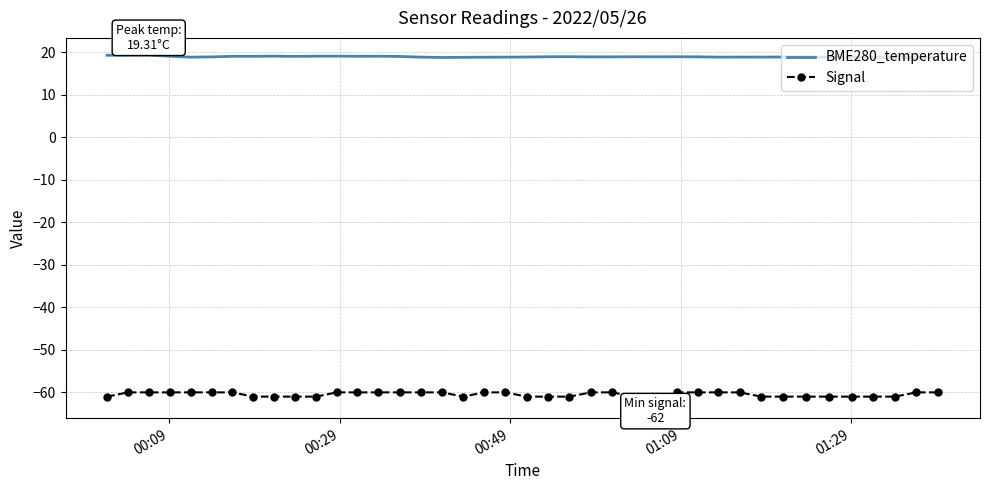

List the series in order of their peak value, lowest first.

Signal, BME280_temperature